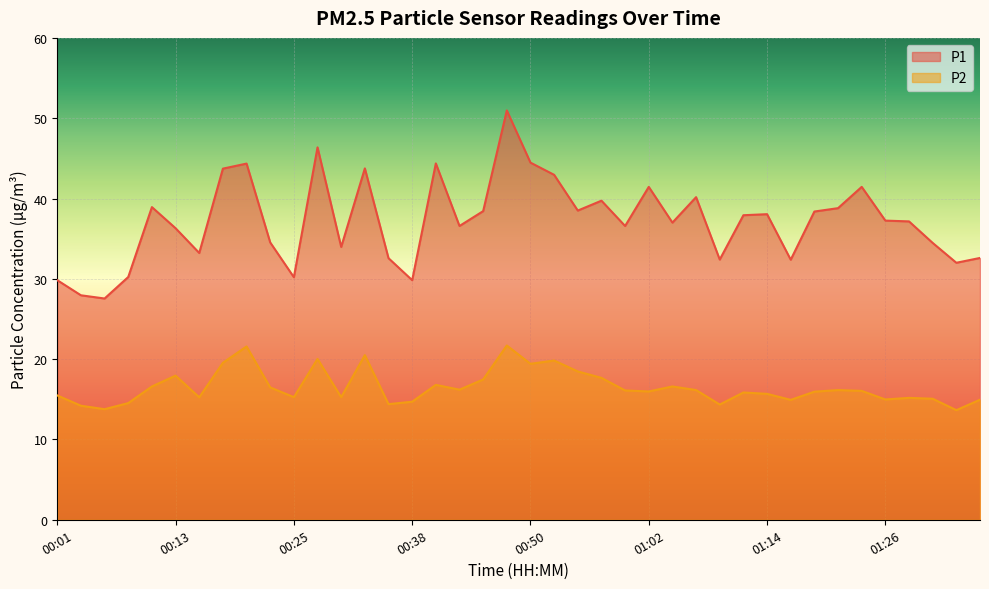

At how many categories does at least one series exceed 19?

40